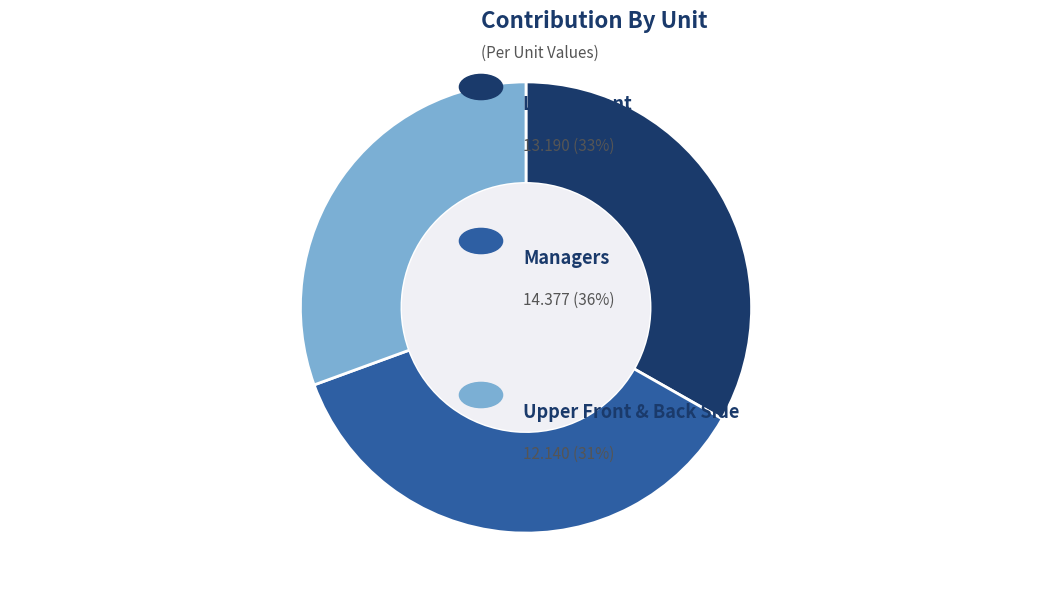

Does any single category account for the majority?

No